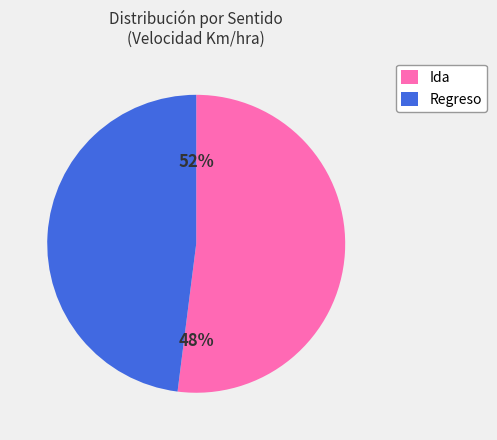

True or false: 05-TPMA accounts for 1% of the total.

False